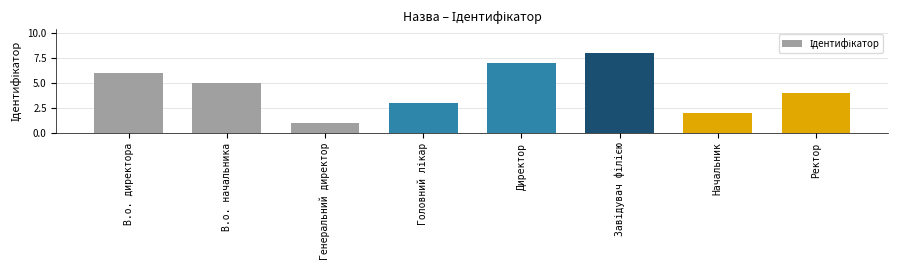

Read the value at Директор.

7